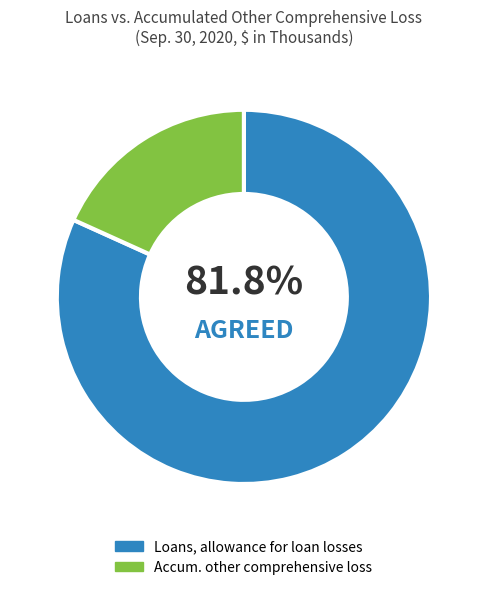

Rank the categories by value from highest to lowest.

Loans, allowance for loan losses, Accum. other comprehensive loss